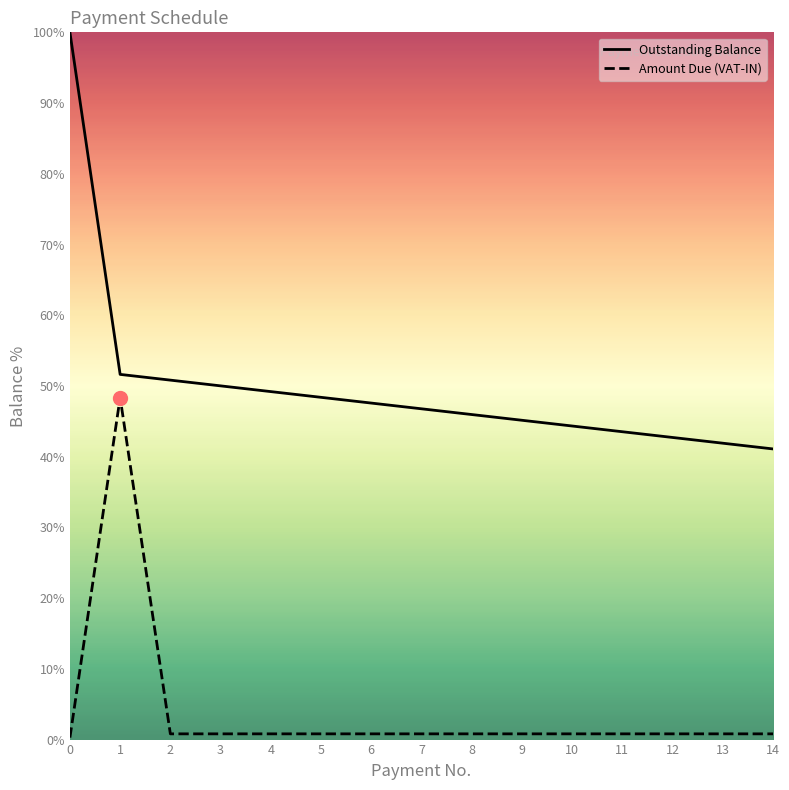

True or false: Outstanding Balance has more than 1 interior local peaks.

False